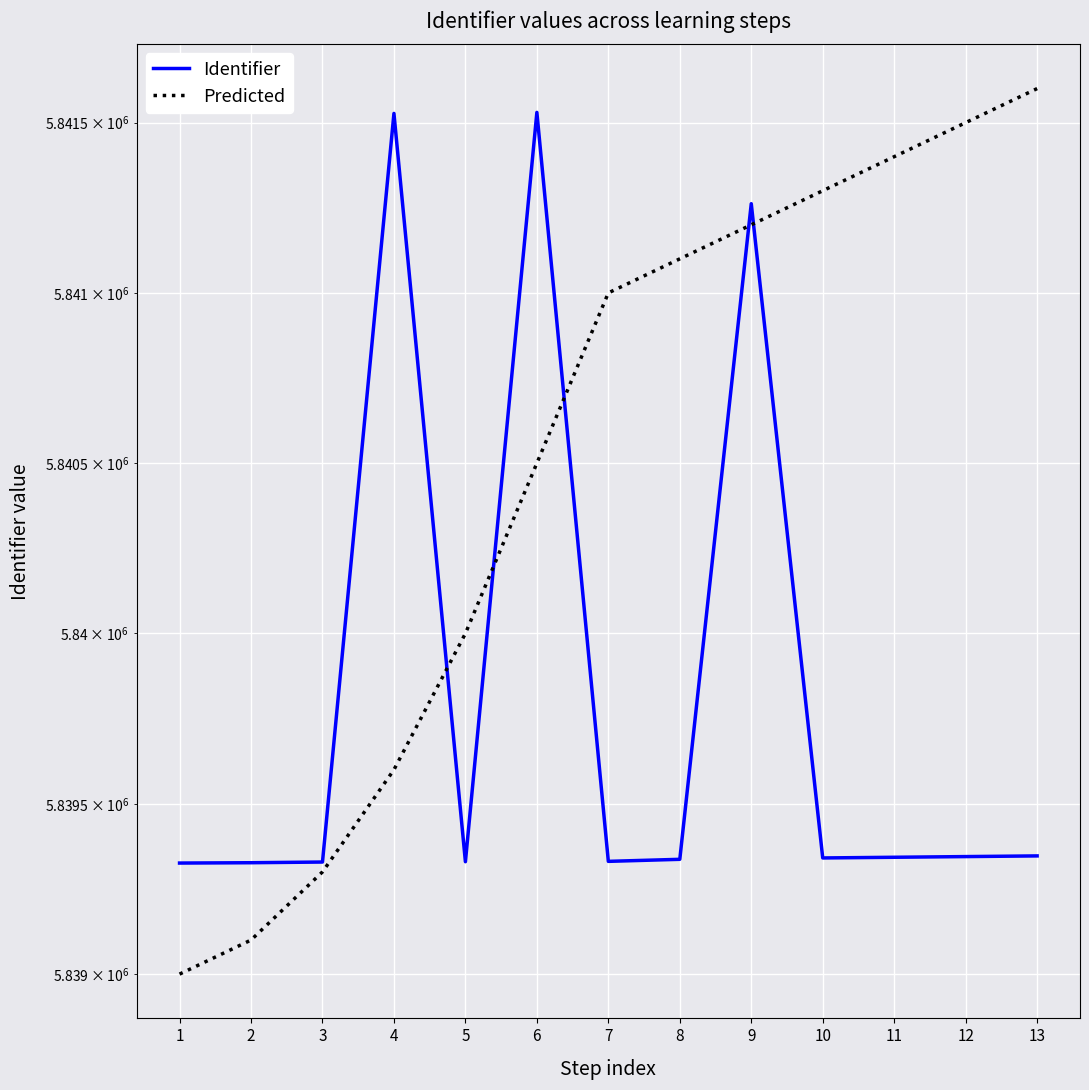

What are all the series names shown in the legend?

Identifier, Predicted